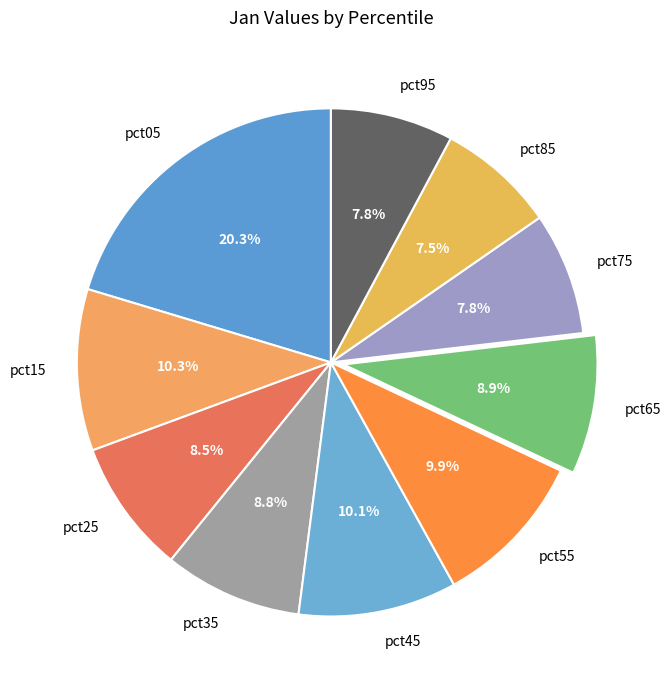

Count the number of slices in the pie.

10